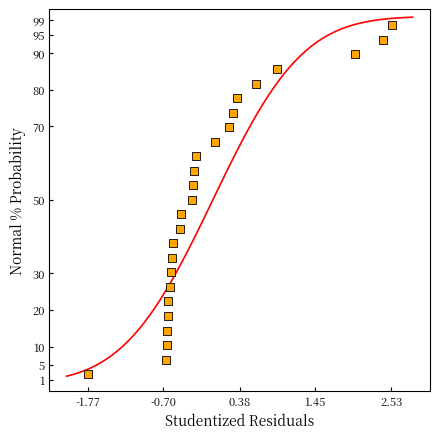

What is the range of X values (max minus min)?

4.3